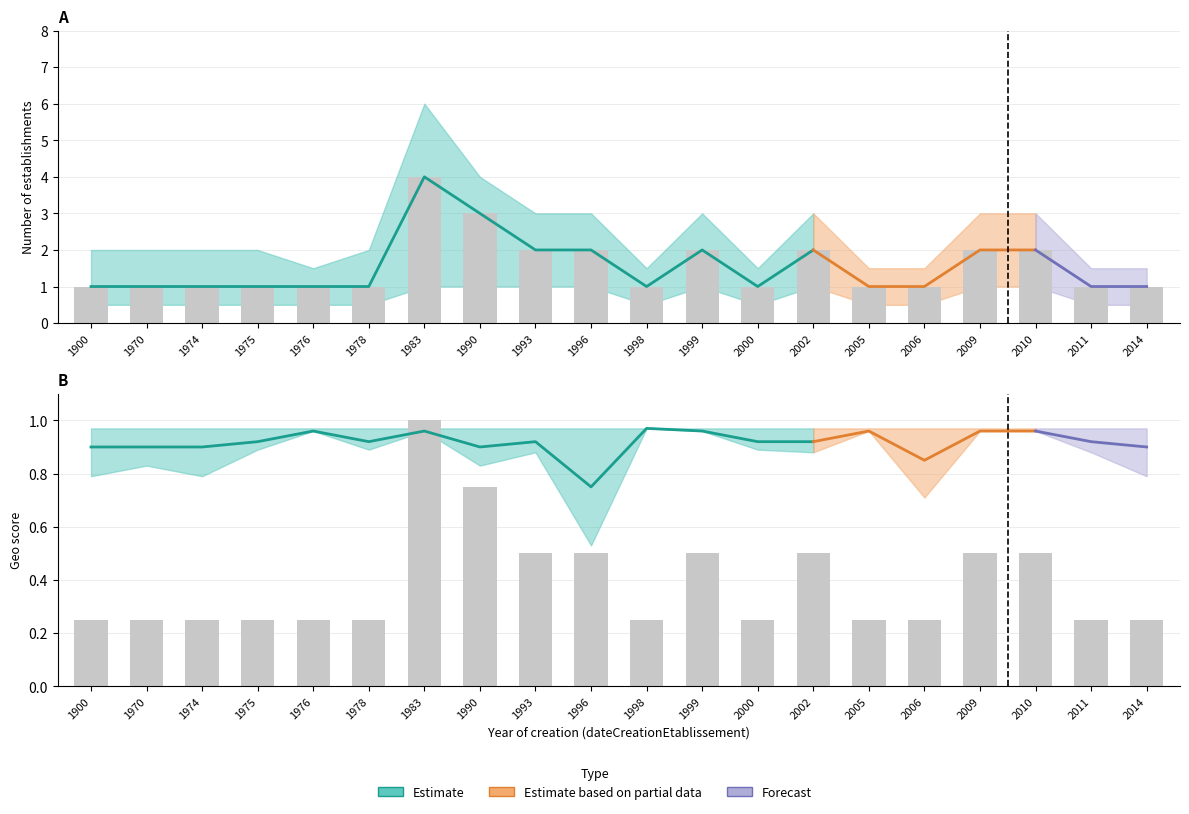

Reading left to right, extract all data points from this chart.

count_lower: 0.5	0.5	0.5	0.5	0.5	0.5	1.0	1.0	1.0	1.0	0.5	1.0	0.5	1.0	0.5	0.5	1.0	1.0	0.5	0.5
count_mid: 1.0	1.0	1.0	1.0	1.0	1.0	4.0	3.0	2.0	2.0	1.0	2.0	1.0	2.0	1.0	1.0	2.0	2.0	1.0	1.0
count_upper: 2.0	2.0	2.0	2.0	1.5	2.0	6.0	4.0	3.0	3.0	1.5	3.0	1.5	3.0	1.5	1.5	3.0	3.0	1.5	1.5
geo_score_lower: 0.8	0.8	0.8	0.9	1.0	0.9	1.0	0.8	0.9	0.5	1.0	1.0	0.9	0.9	1.0	0.7	1.0	1.0	0.9	0.8
geo_score_mid: 0.9	0.9	0.9	0.9	1.0	0.9	1.0	0.9	0.9	0.8	1.0	1.0	0.9	0.9	1.0	0.8	1.0	1.0	0.9	0.9
geo_score_upper: 1.0	1.0	1.0	1.0	1.0	1.0	1.0	1.0	1.0	1.0	1.0	1.0	1.0	1.0	1.0	1.0	1.0	1.0	1.0	1.0